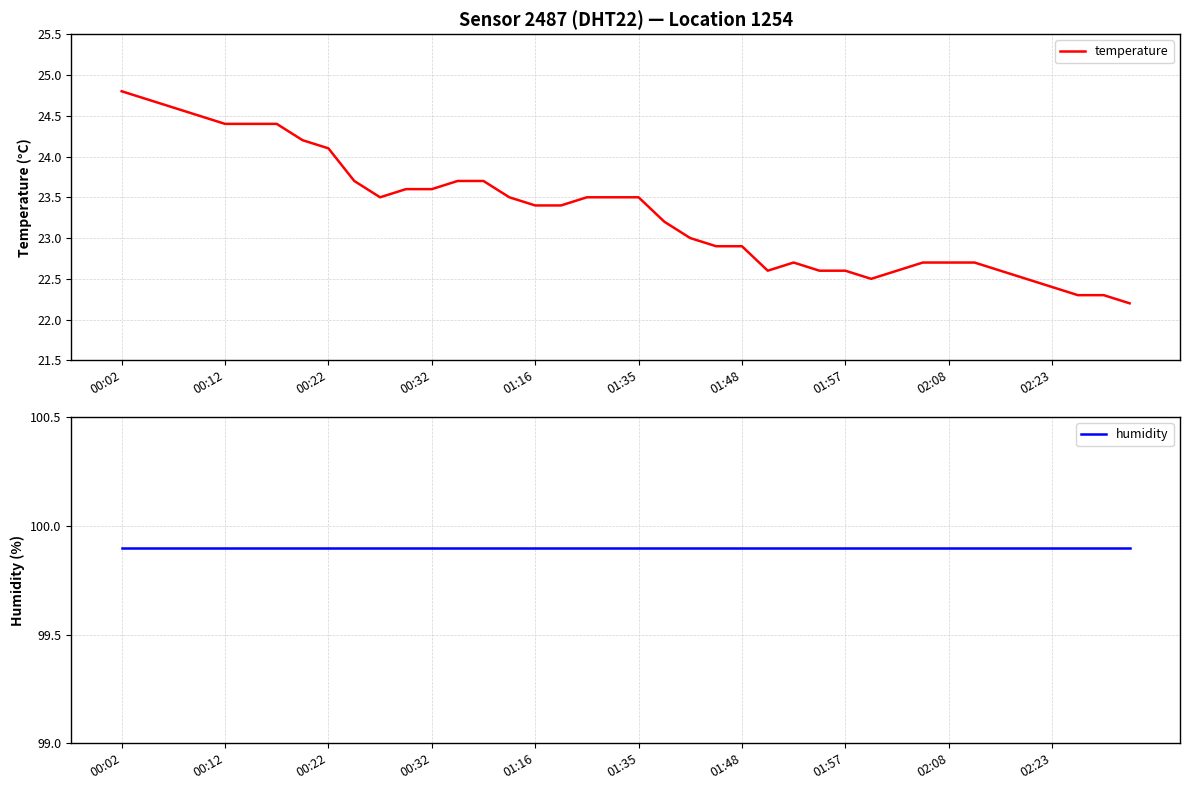

Is this an area chart (filled region under the line)?

No